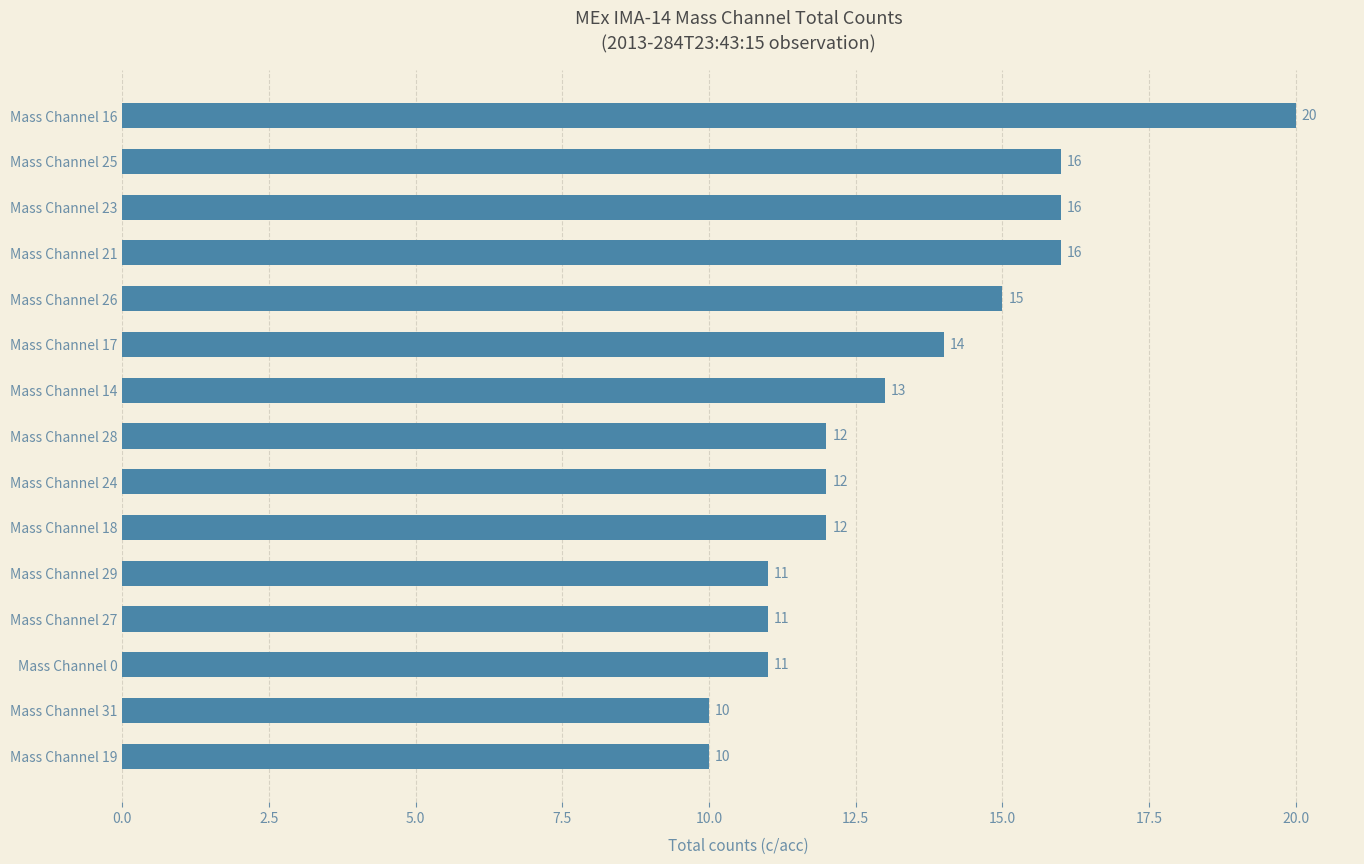

What is the minimum value shown in the chart?

10